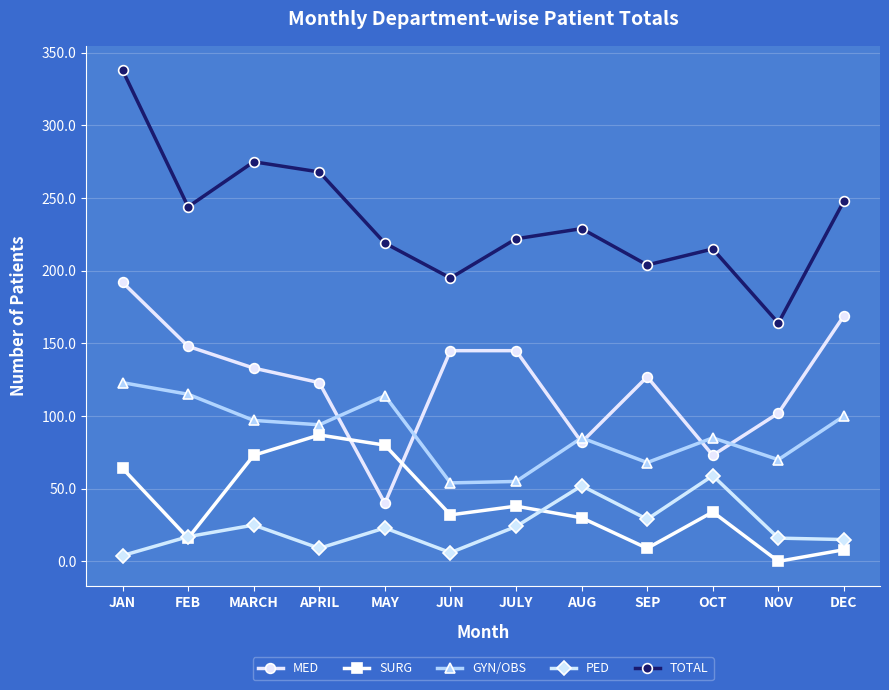

What is the difference between the second highest and second lowest values in the MED series?

96